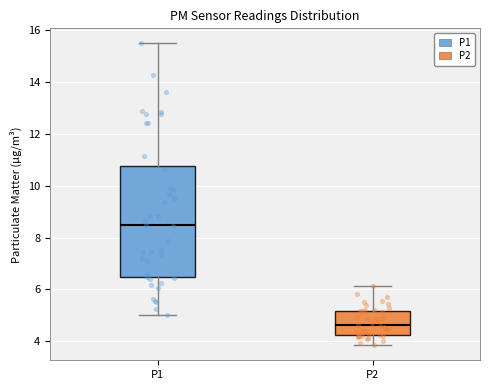

Reading left to right, transcribe this box plot: for each box, give where its median line is, the range the box spans, and where its two whiskers end, as read against the y-axis. The values are not printed on the chart, so give them approximately, as read against the axis.

P1: median 8.4, box 6.4 to 10.8, whiskers 5.0 to 15.4
P2: median 4.6, box 4.2 to 5.2, whiskers 3.8 to 6.2